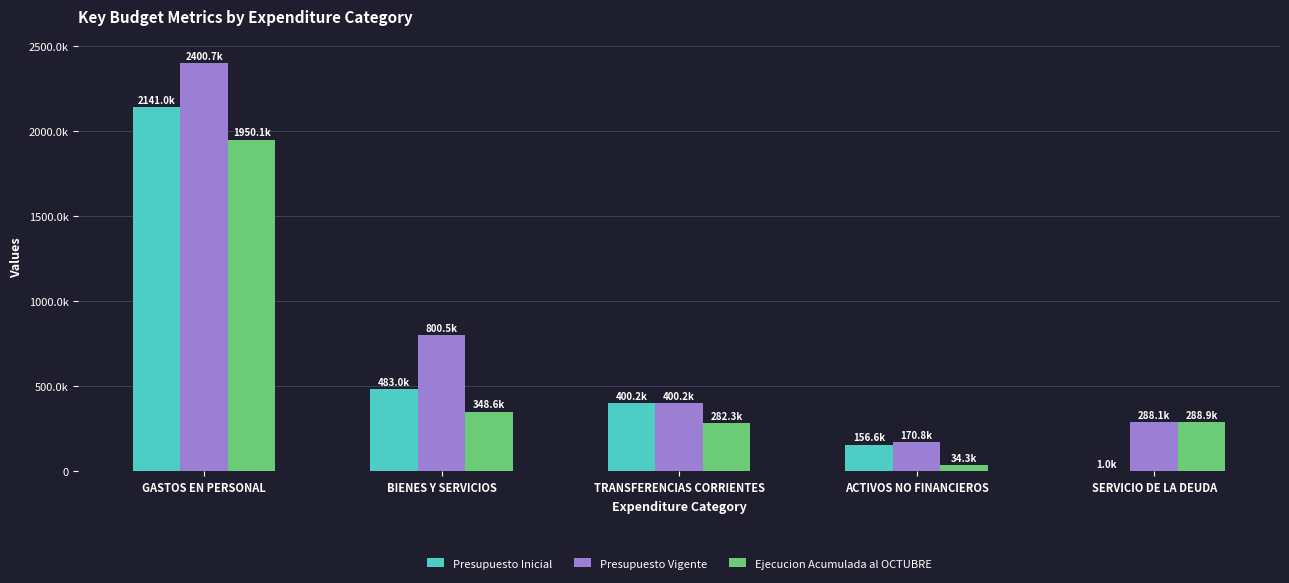

Rank the categories by Presupuesto Vigente value from highest to lowest.

GASTOS EN PERSONAL, BIENES Y SERVICIOS, TRANSFERENCIAS CORRIENTES, SERVICIO DE LA DEUDA, ACTIVOS NO FINANCIEROS